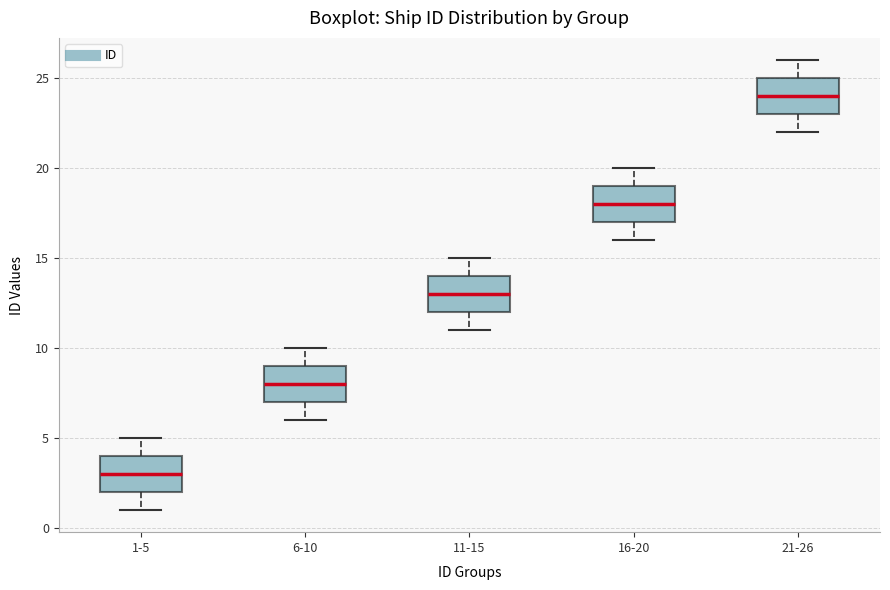

Where is the lower edge of the box for 21-26 on the y-axis? The values are not printed on the chart, so give them approximately, as read against the axis.

23